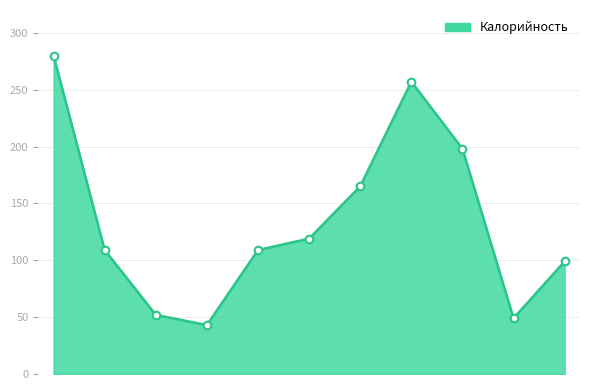

What is the smallest value displayed?

43